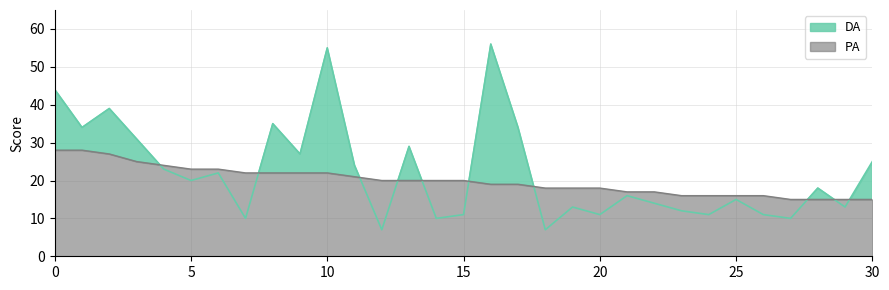

Reading right to left, extract all data points from this chart.

DA: 30=25	29=13	28=18	27=10	26=11	25=15	24=11	23=12	22=14	21=16	20=11	19=13	18=7	17=34	16=56	15=11	14=10	13=29	12=7	11=24	10=55	9=27	8=35	7=10	6=22	5=20	4=23	3=31	2=39	1=34	0=44
PA: 30=15	29=15	28=15	27=15	26=16	25=16	24=16	23=16	22=17	21=17	20=18	19=18	18=18	17=19	16=19	15=20	14=20	13=20	12=20	11=21	10=22	9=22	8=22	7=22	6=23	5=23	4=24	3=25	2=27	1=28	0=28